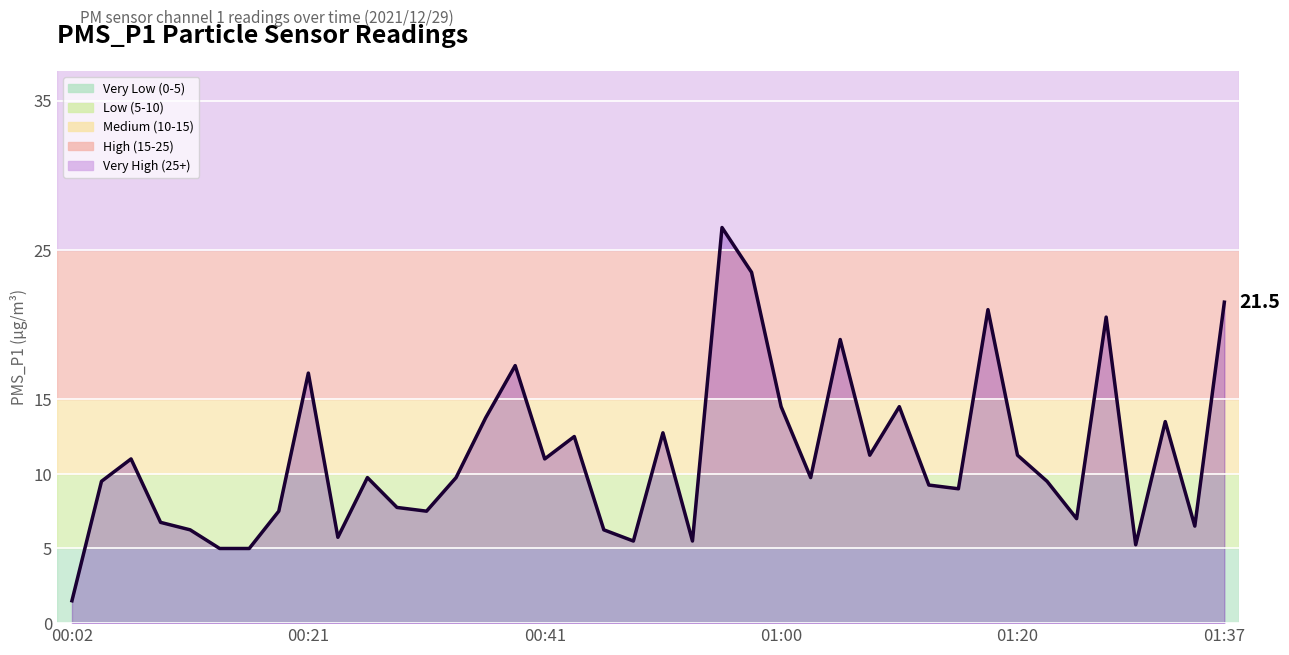

Which label corresponds to the smallest value in the chart?

00:02